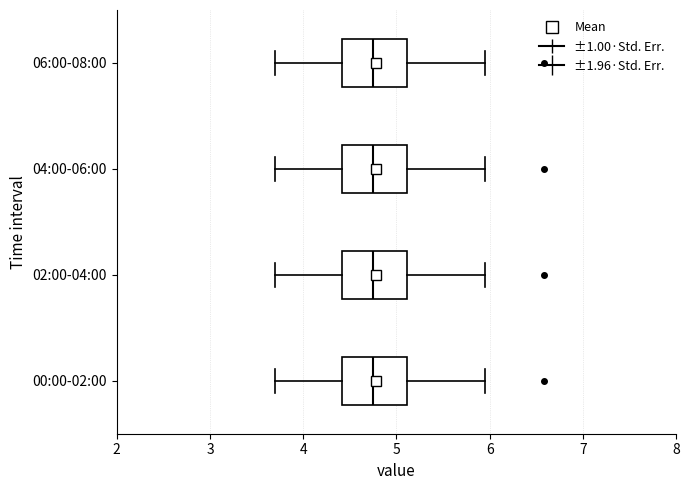

Where is the right edge of the box for 06:00-08:00 on the x-axis? The values are not printed on the chart, so give them approximately, as read against the axis.

5.1